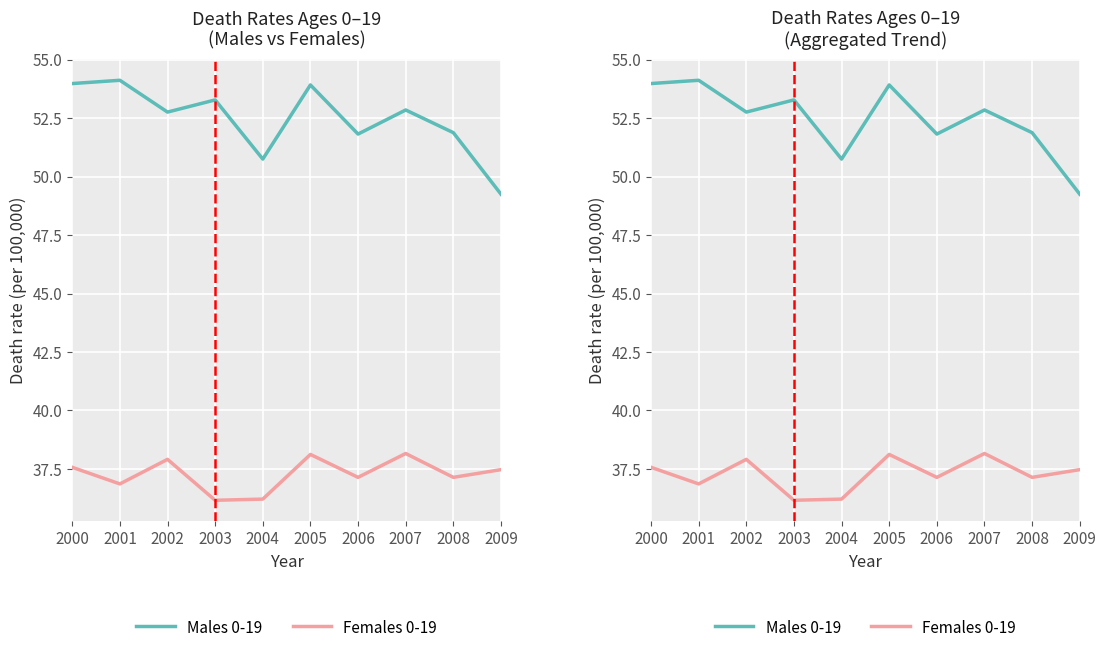

Reading left to right, list all the values displayed in this chart.

Males 0-19: 54.0	54.1	52.8	53.3	50.8	53.9	51.8	52.9	51.9	49.2
Females 0-19: 37.6	36.9	37.9	36.2	36.2	38.1	37.1	38.2	37.1	37.5